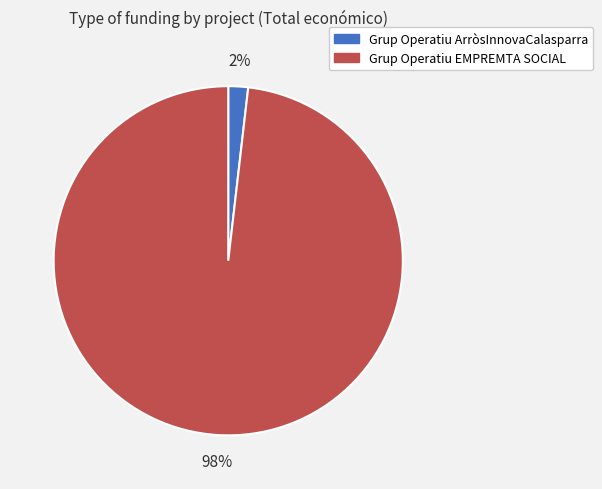

How many slices are in this pie chart?

2